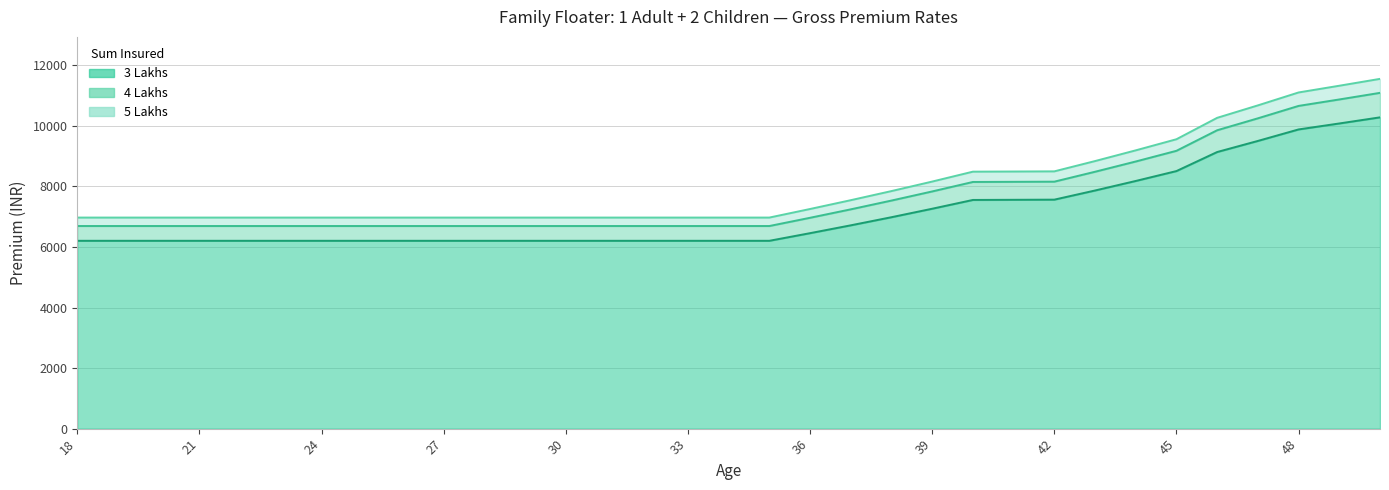

Reading left to right, list all the values displayed in this chart.

3 Lakhs: 6204	6204	6204	6204	6204	6204	6204	6204	6204	6204	6204	6204	6204	6204	6204	6204	6204	6204	6456	6715	6983	7263	7553	7558	7563	7865	8180	8507	9136	9502	9882	10079	10281
4 Lakhs: 6692	6692	6692	6692	6692	6692	6692	6692	6692	6692	6692	6692	6692	6692	6692	6692	6692	6692	6964	7243	7533	7834	8147	8152	8157	8484	8823	9176	9855	10249	10659	10872	11090
5 Lakhs: 6971	6971	6971	6971	6971	6971	6971	6971	6971	6971	6971	6971	6971	6971	6971	6971	6971	6971	7254	7545	7846	8160	8487	8492	8497	8837	9191	9558	10265	10676	11103	11325	11552